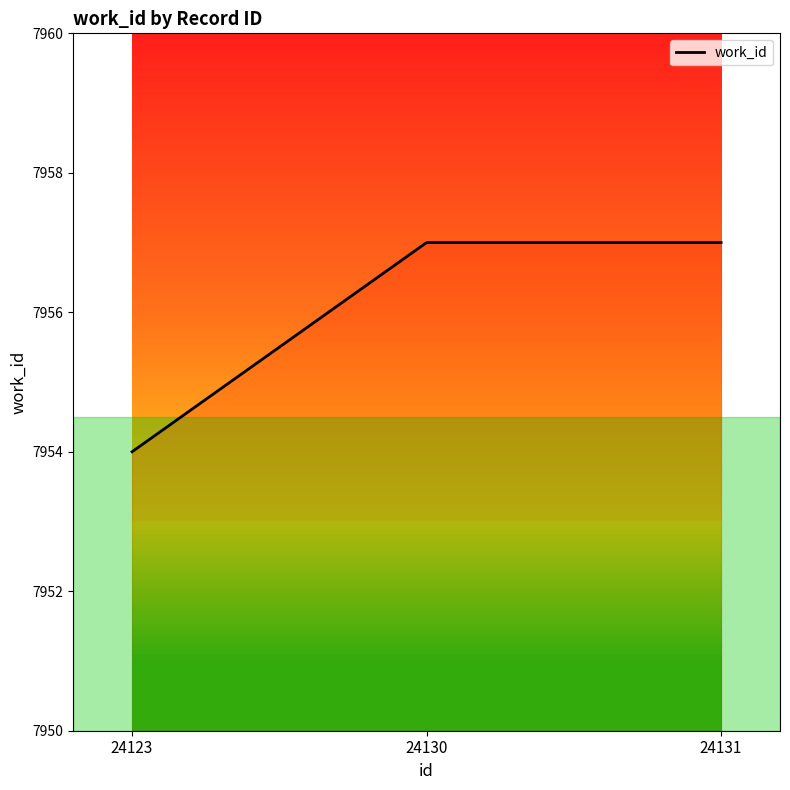

What is the difference between the maximum and minimum values?

3.0